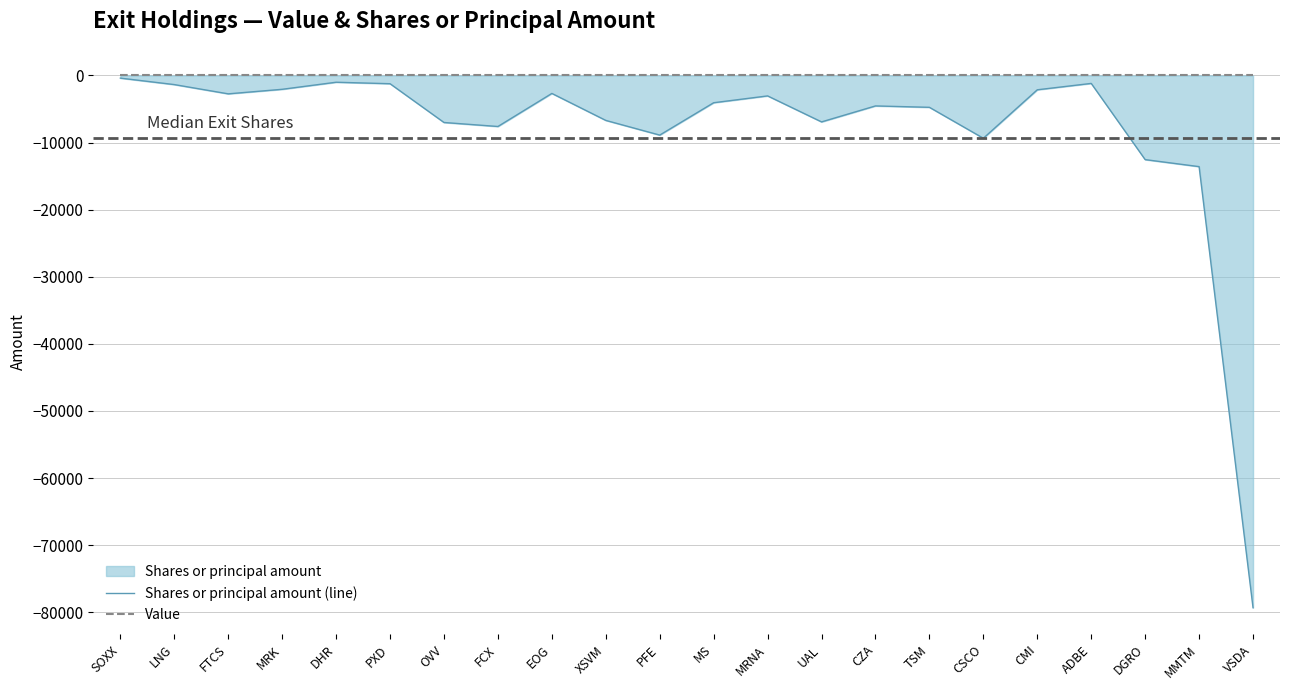

Where is the first local maximum for Shares or principal amount (line)?

DHR